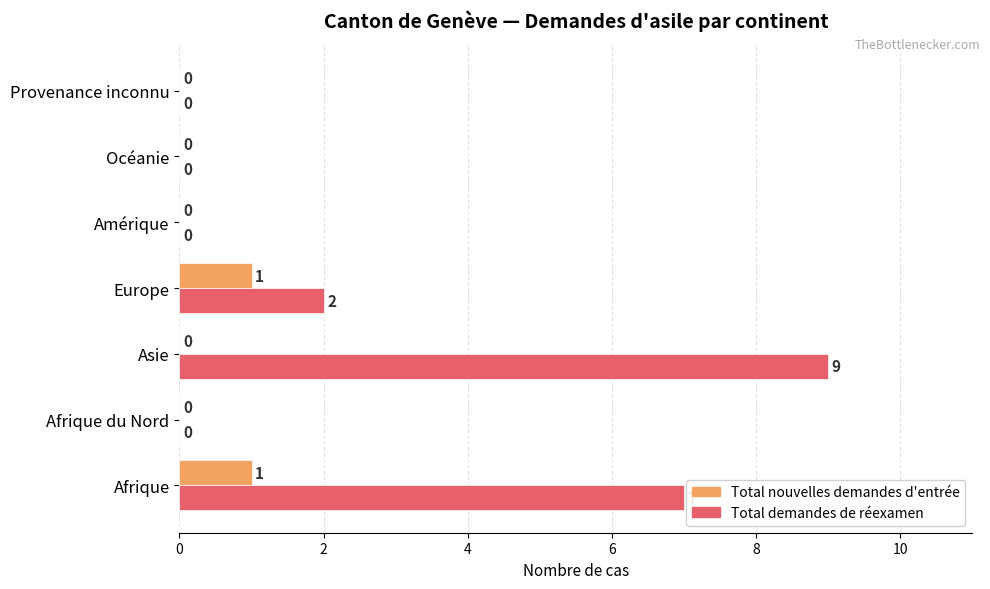

Which series changed the most between Asie and Europe?

Total demandes de réexamen